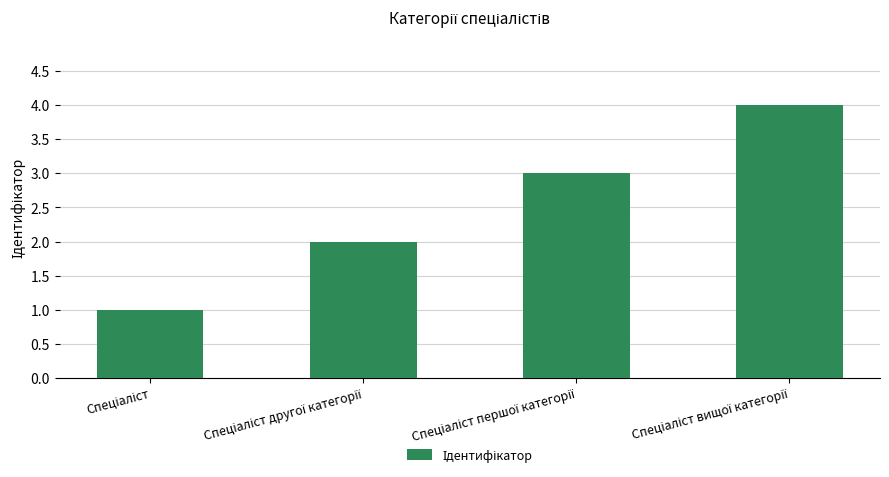

What is the greatest value displayed?

4